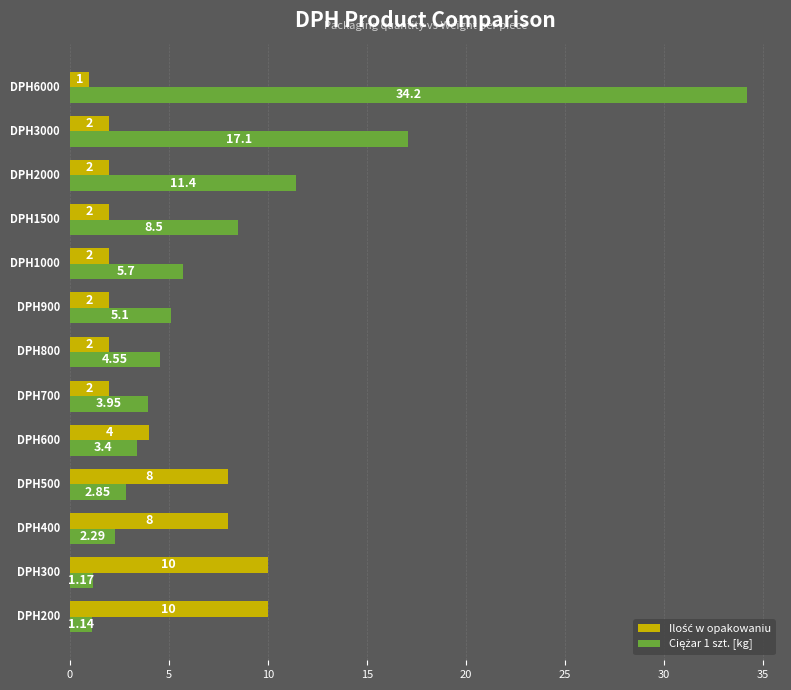

At which category is the sum across all series the highest?

DPH6000